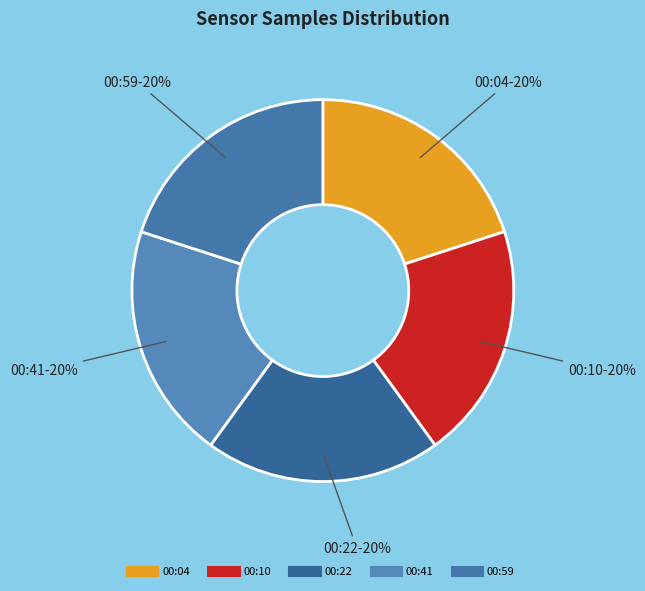

Count the number of slices in the pie.

5